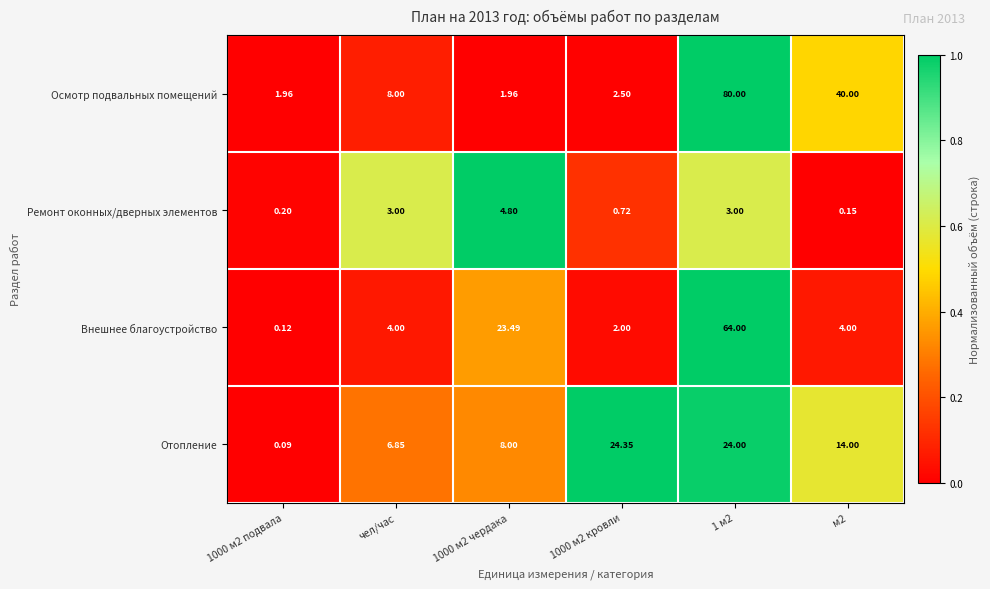

Between чел/час and 1000 м2 чердака, which series saw the biggest shift?

Внешнее благоустройство